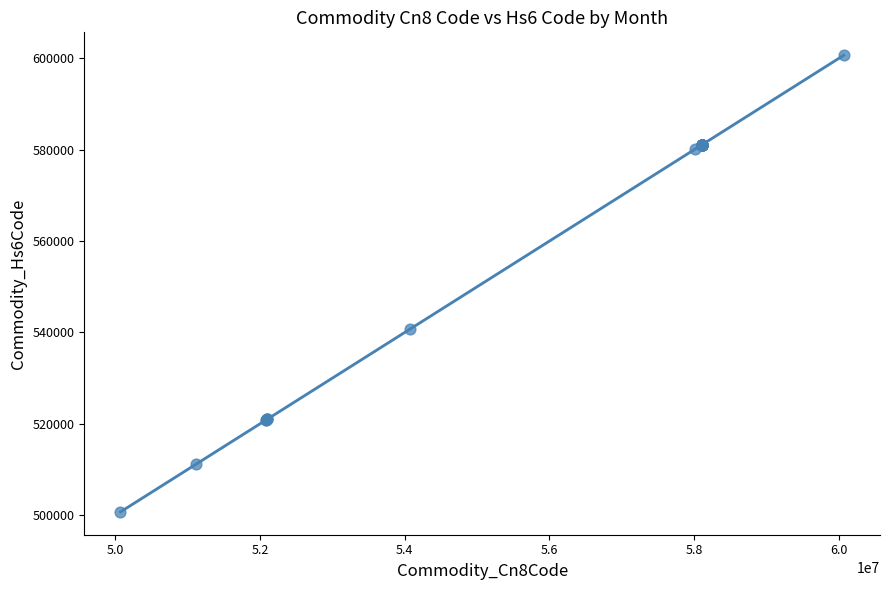

What Y value in the scatter plot is closest to 550700?

540710